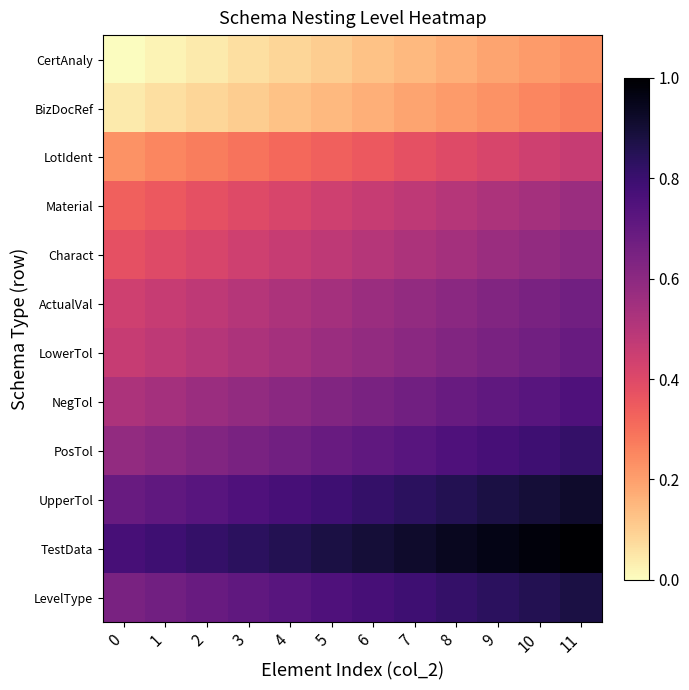

How many distinct data groups are displayed?

12